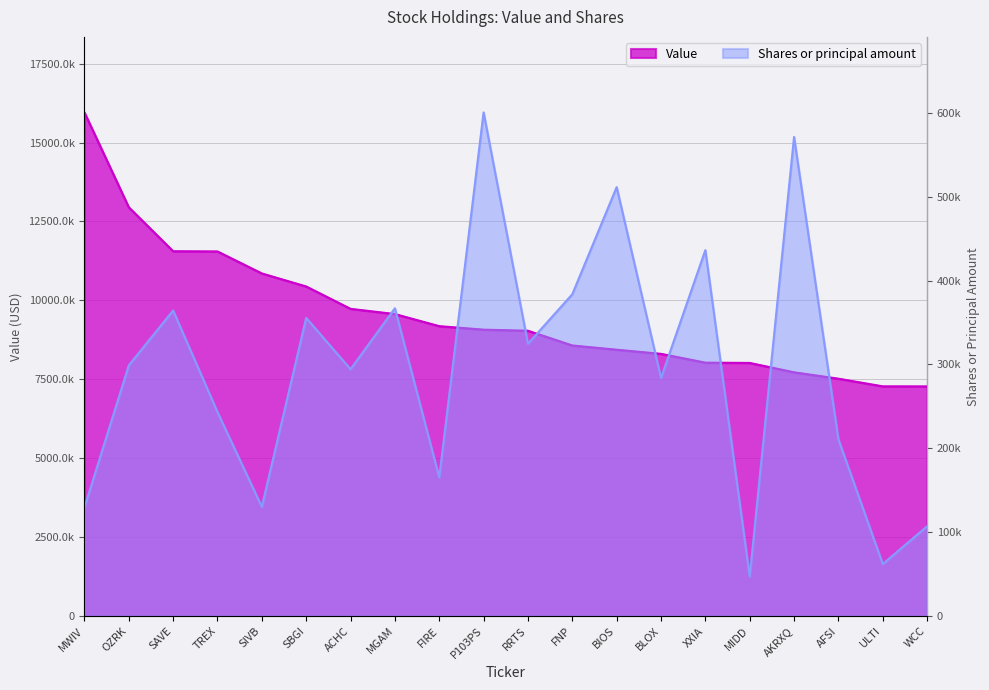

What is the difference between the Shares or principal amount values at FNP and AKRXQ?

187490